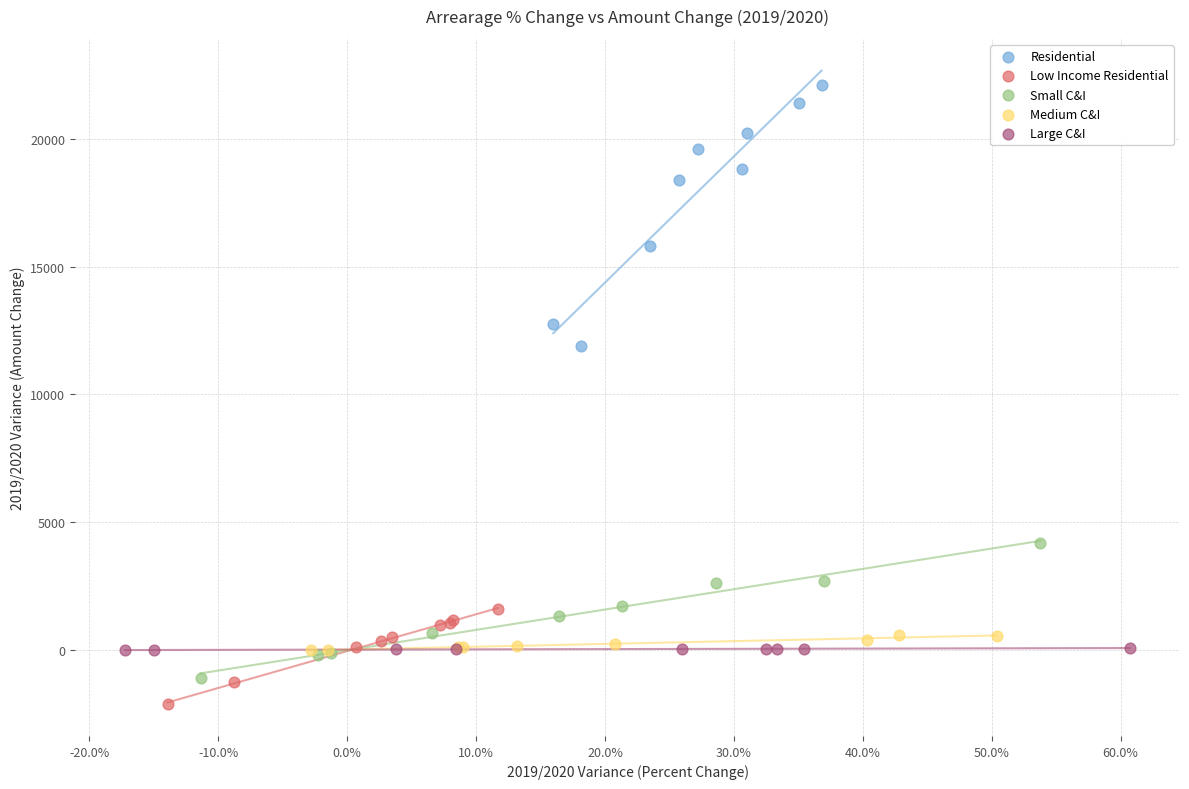

Which series has the widest spread of Y values?

Residential